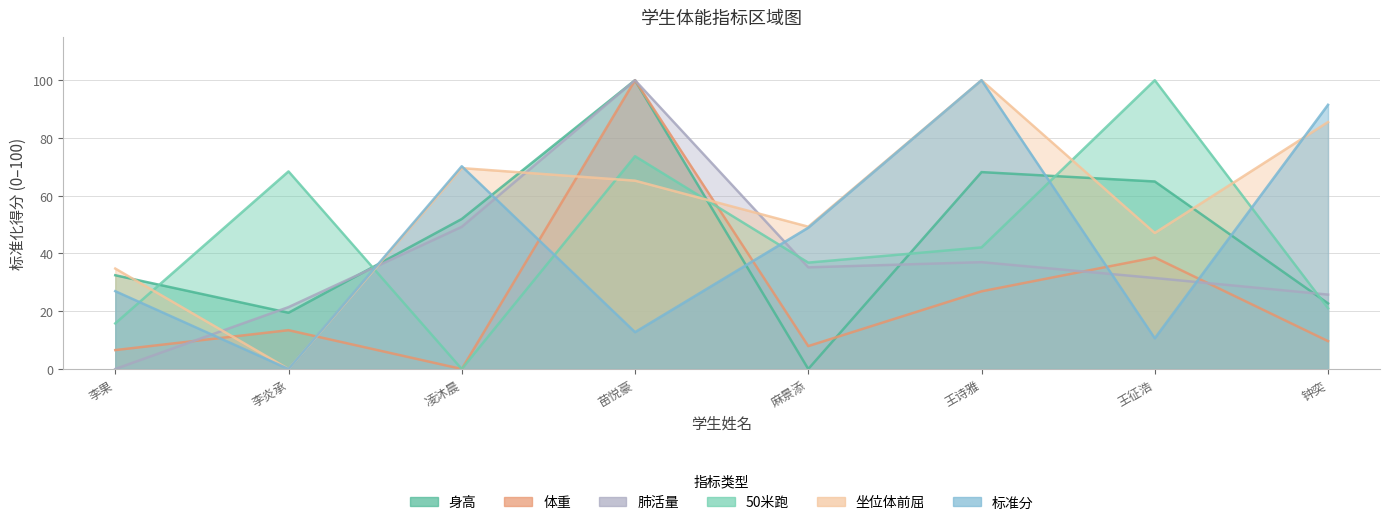

What is the total value across all series at 麻景添?

178.2